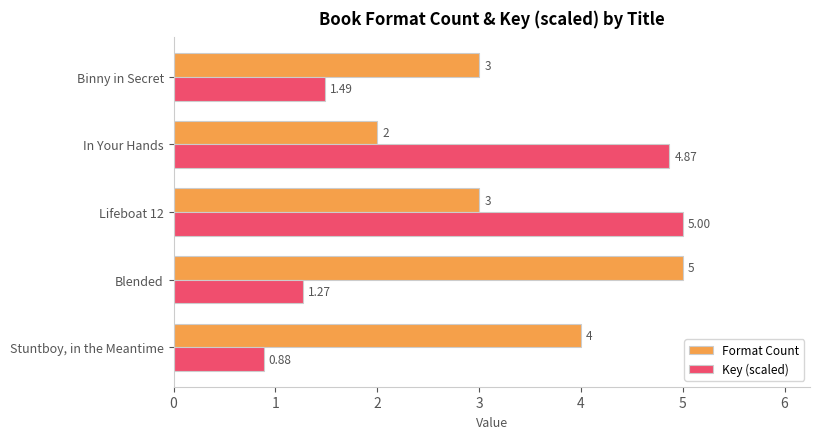

What are all the series names shown in the legend?

Format Count, Key (scaled)